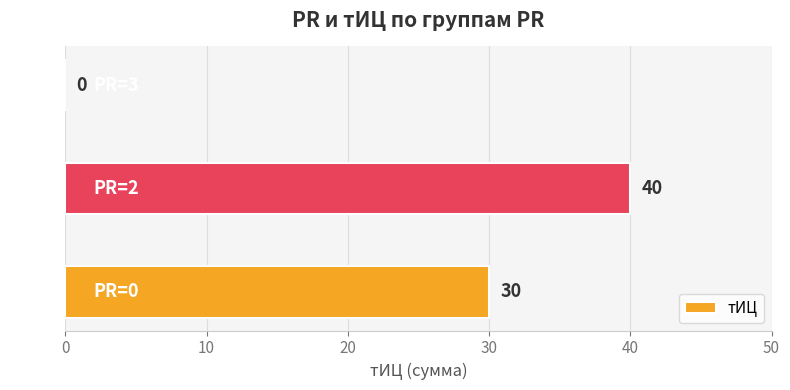

What is the average value?

23